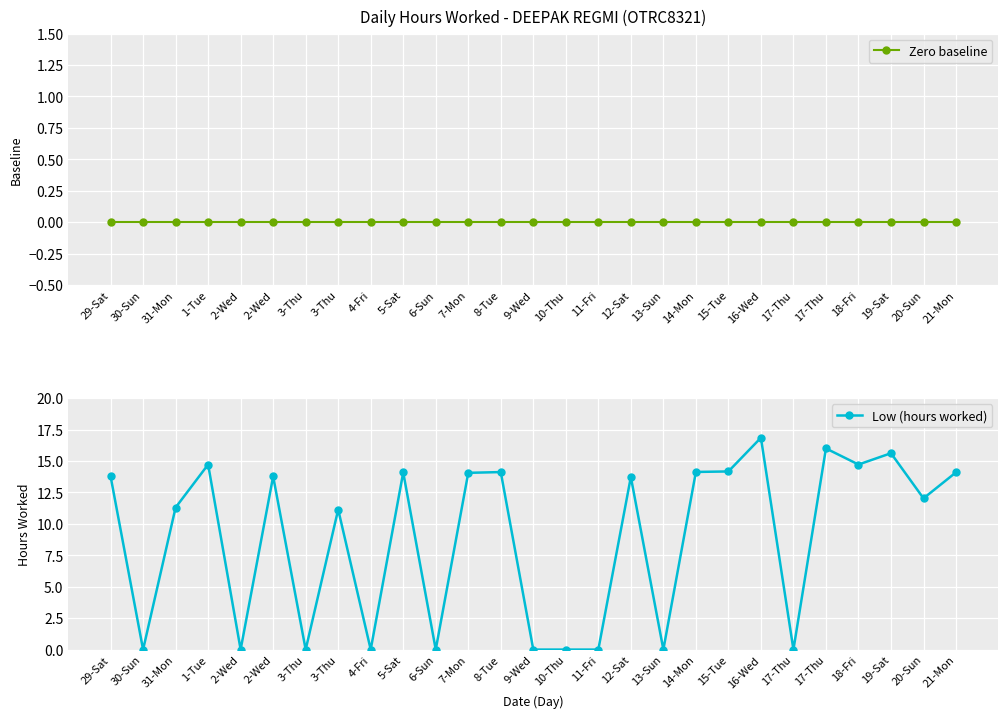

What is the label of the 16th point from the left?

11-Fri